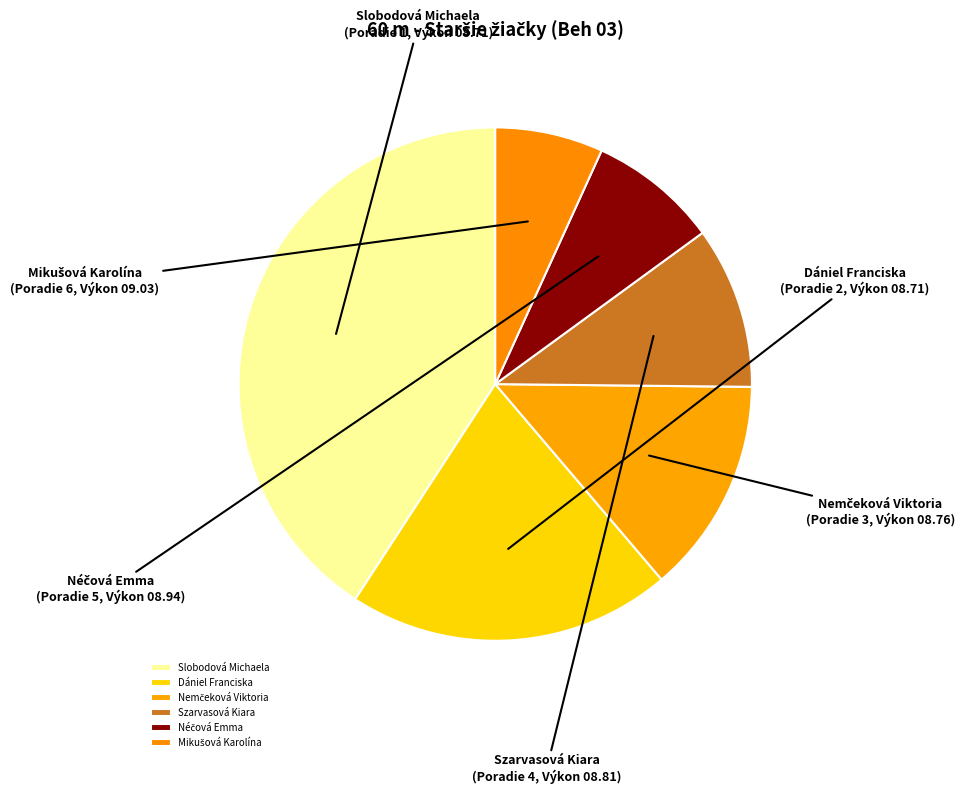

Is it true that Szarvasová Kiara is 29% of the pie?

False